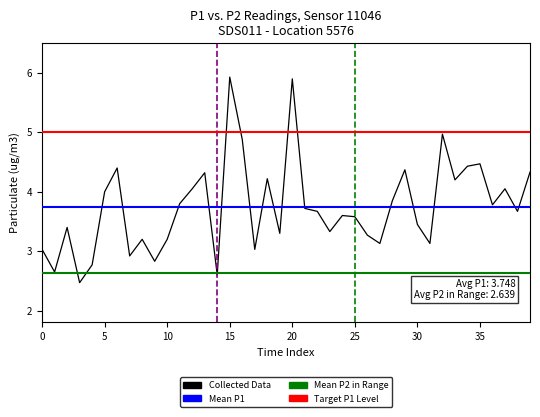

The value at 33 is 1.4. True or false?

False